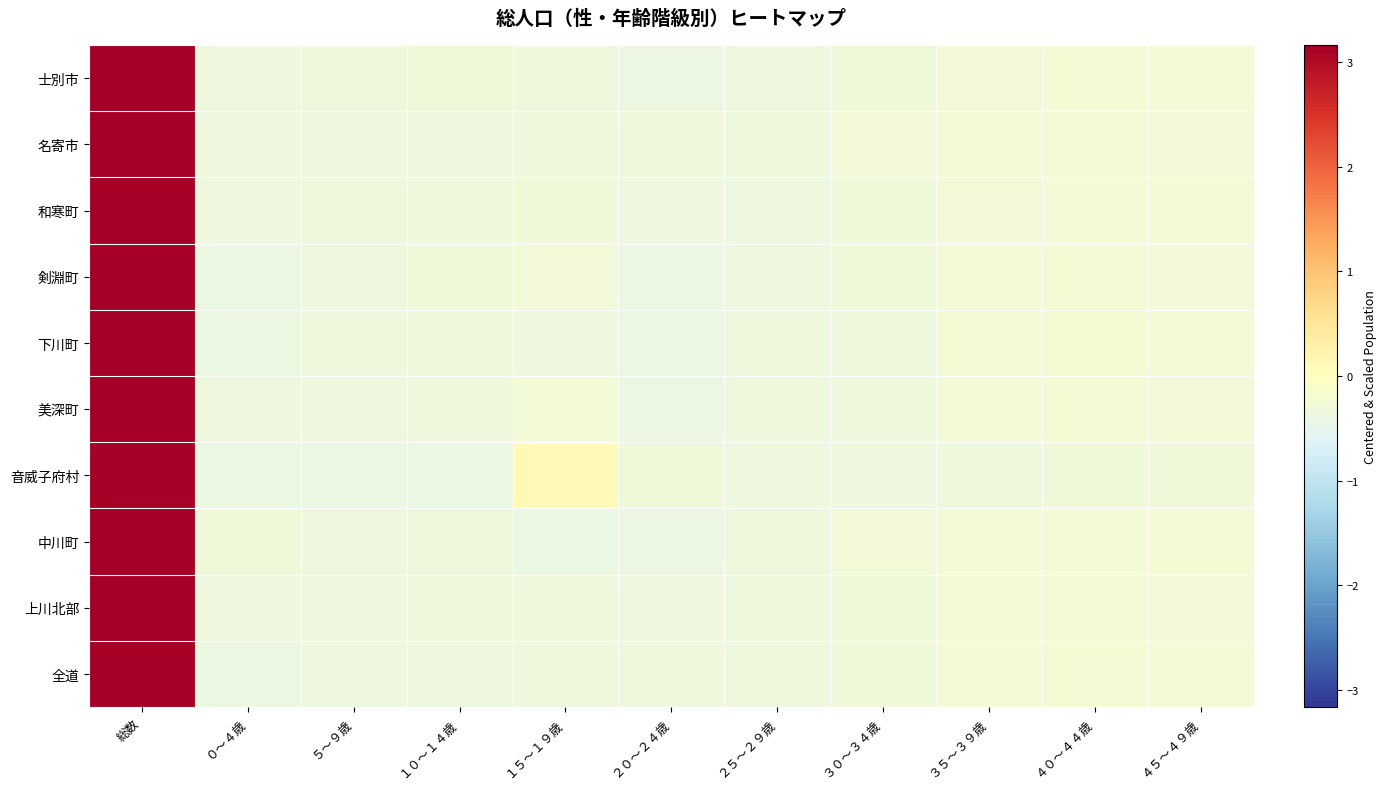

Reading right to left, extract all data points from this chart.

士別市: ４５～４９歳=-0.3	４０～４４歳=-0.2	３５～３９歳=-0.3	３０～３４歳=-0.3	２５～２９歳=-0.3	２０～２４歳=-0.4	１５～１９歳=-0.3	１０～１４歳=-0.3	５～９歳=-0.3	０～４歳=-0.4	総数=3.2
名寄市: ４５～４９歳=-0.3	４０～４４歳=-0.3	３５～３９歳=-0.3	３０～３４歳=-0.3	２５～２９歳=-0.3	２０～２４歳=-0.3	１５～１９歳=-0.3	１０～１４歳=-0.4	５～９歳=-0.4	０～４歳=-0.4	総数=3.2
和寒町: ４５～４９歳=-0.3	４０～４４歳=-0.3	３５～３９歳=-0.3	３０～３４歳=-0.3	２５～２９歳=-0.4	２０～２４歳=-0.4	１５～１９歳=-0.3	１０～１４歳=-0.3	５～９歳=-0.3	０～４歳=-0.4	総数=3.2
剣淵町: ４５～４９歳=-0.3	４０～４４歳=-0.2	３５～３９歳=-0.3	３０～３４歳=-0.3	２５～２９歳=-0.4	２０～２４歳=-0.4	１５～１９歳=-0.3	１０～１４歳=-0.3	５～９歳=-0.3	０～４歳=-0.4	総数=3.2
下川町: ４５～４９歳=-0.3	４０～４４歳=-0.2	３５～３９歳=-0.2	３０～３４歳=-0.3	２５～２９歳=-0.3	２０～２４歳=-0.4	１５～１９歳=-0.3	１０～１４歳=-0.3	５～９歳=-0.3	０～４歳=-0.4	総数=3.2
美深町: ４５～４９歳=-0.3	４０～４４歳=-0.2	３５～３９歳=-0.3	３０～３４歳=-0.3	２５～２９歳=-0.3	２０～２４歳=-0.4	１５～１９歳=-0.2	１０～１４歳=-0.3	５～９歳=-0.4	０～４歳=-0.4	総数=3.2
音威子府村: ４５～４９歳=-0.3	４０～４４歳=-0.3	３５～３９歳=-0.3	３０～３４歳=-0.4	２５～２９歳=-0.4	２０～２４歳=-0.3	１５～１９歳=0.1	１０～１４歳=-0.4	５～９歳=-0.4	０～４歳=-0.4	総数=3.1
中川町: ４５～４９歳=-0.2	４０～４４歳=-0.3	３５～３９歳=-0.3	３０～３４歳=-0.3	２５～２９歳=-0.3	２０～２４歳=-0.4	１５～１９歳=-0.4	１０～１４歳=-0.3	５～９歳=-0.4	０～４歳=-0.3	総数=3.2
上川北部: ４５～４９歳=-0.3	４０～４４歳=-0.3	３５～３９歳=-0.3	３０～３４歳=-0.3	２５～２９歳=-0.3	２０～２４歳=-0.4	１５～１９歳=-0.3	１０～１４歳=-0.3	５～９歳=-0.3	０～４歳=-0.4	総数=3.2
全道: ４５～４９歳=-0.3	４０～４４歳=-0.2	３５～３９歳=-0.3	３０～３４歳=-0.3	２５～２９歳=-0.3	２０～２４歳=-0.3	１５～１９歳=-0.3	１０～１４歳=-0.3	５～９歳=-0.4	０～４歳=-0.4	総数=3.2